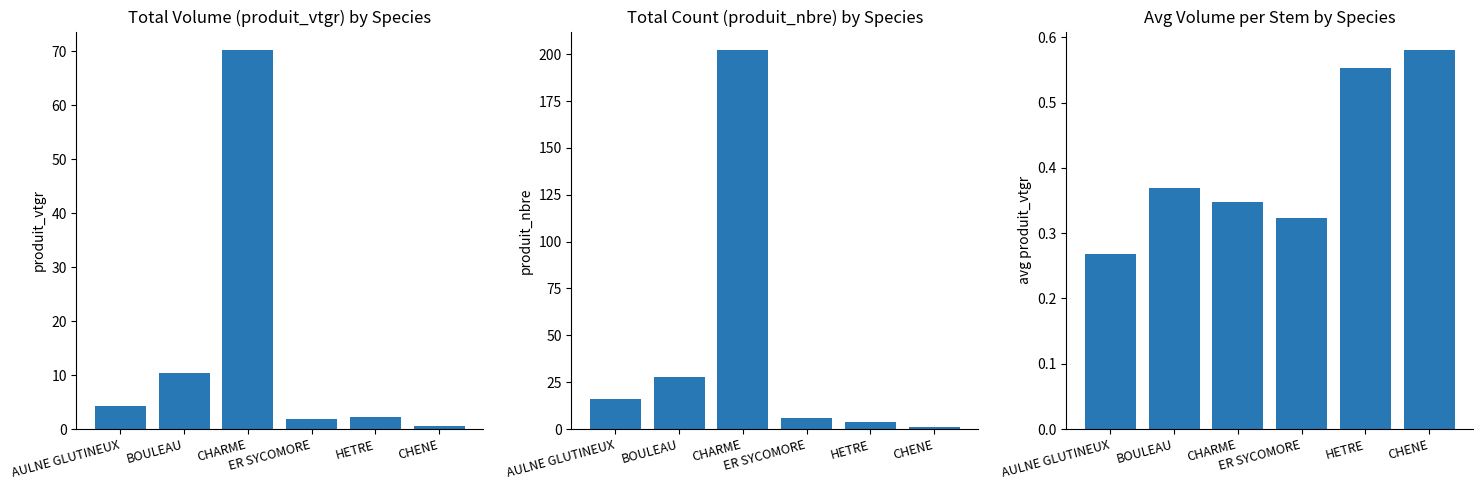

Which series changed the most between AULNE GLUTINEUX and CHENE?

produit_nbre